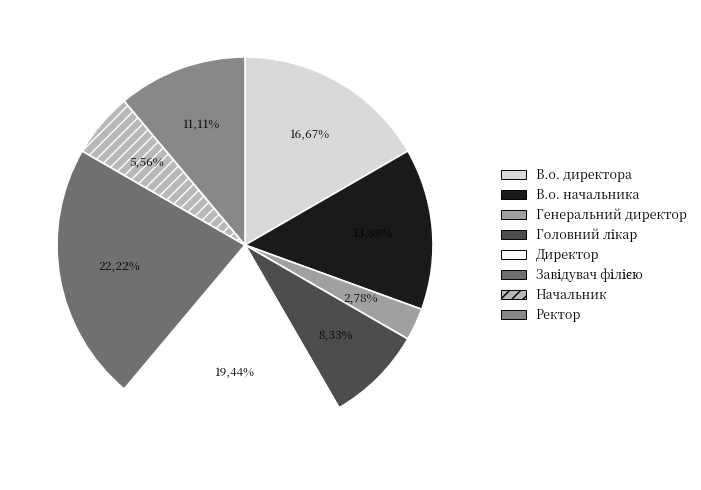

Is Начальник the majority of the pie?

No